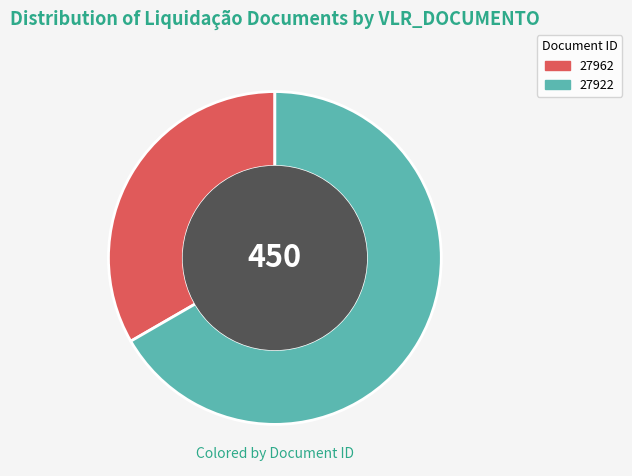

Is it true that 27922 is 67% of the pie?

True